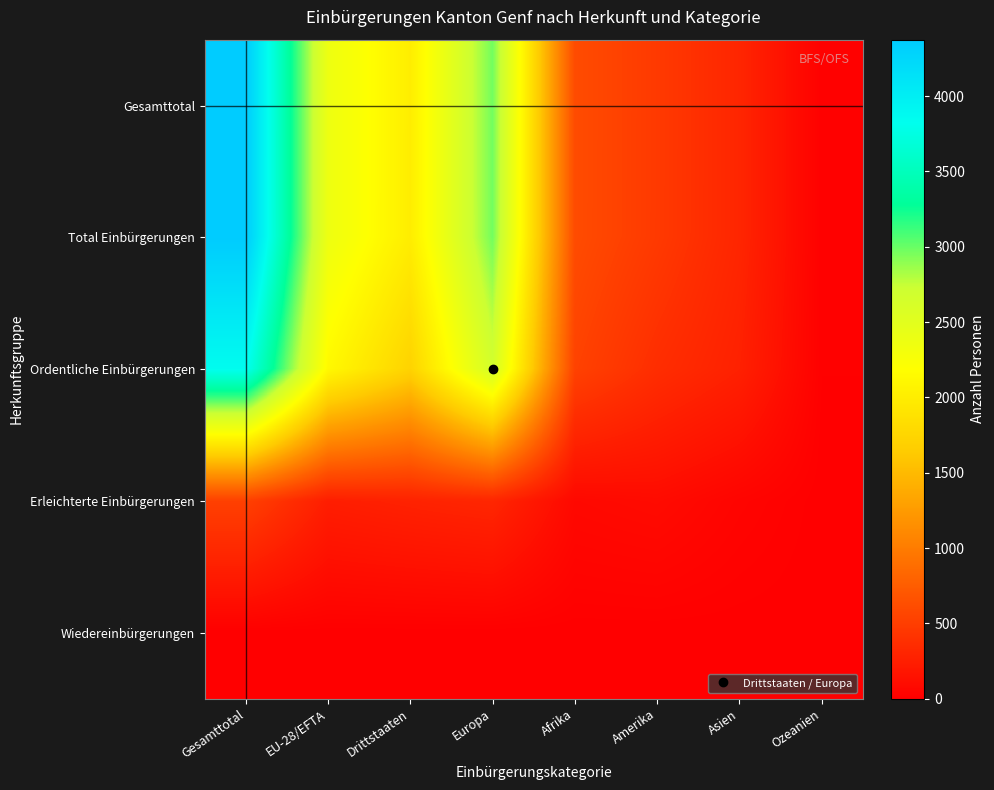

Reading right to left, what are all the values shown in this chart?

Gesamttotal: Ozeanien=10	Asien=306	Amerika=468	Afrika=613	Europa=2973	Drittstaaten=2004	EU-28/EFTA=2371	Gesamttotal=4375
Total Einbürgerungen: Ozeanien=10	Asien=306	Amerika=467	Afrika=612	Europa=2972	Drittstaaten=2002	EU-28/EFTA=2370	Gesamttotal=4372
Ordentliche Einbürgerungen: Ozeanien=9	Asien=267	Amerika=370	Afrika=536	Europa=2661	Drittstaaten=1722	EU-28/EFTA=2126	Gesamttotal=3848
Erleichterte Einbürgerungen: Ozeanien=1	Asien=39	Amerika=97	Afrika=76	Europa=311	Drittstaaten=280	EU-28/EFTA=244	Gesamttotal=524
Wiedereinbürgerungen: Ozeanien=0	Asien=0	Amerika=0	Afrika=0	Europa=0	Drittstaaten=0	EU-28/EFTA=0	Gesamttotal=0